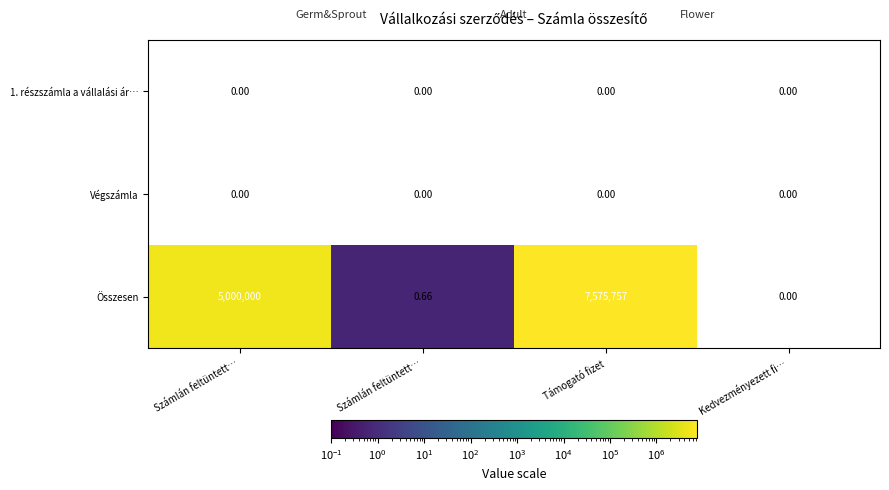

Which series changed the most between Számlán feltüntett… and Támogató fizet?

Összesen